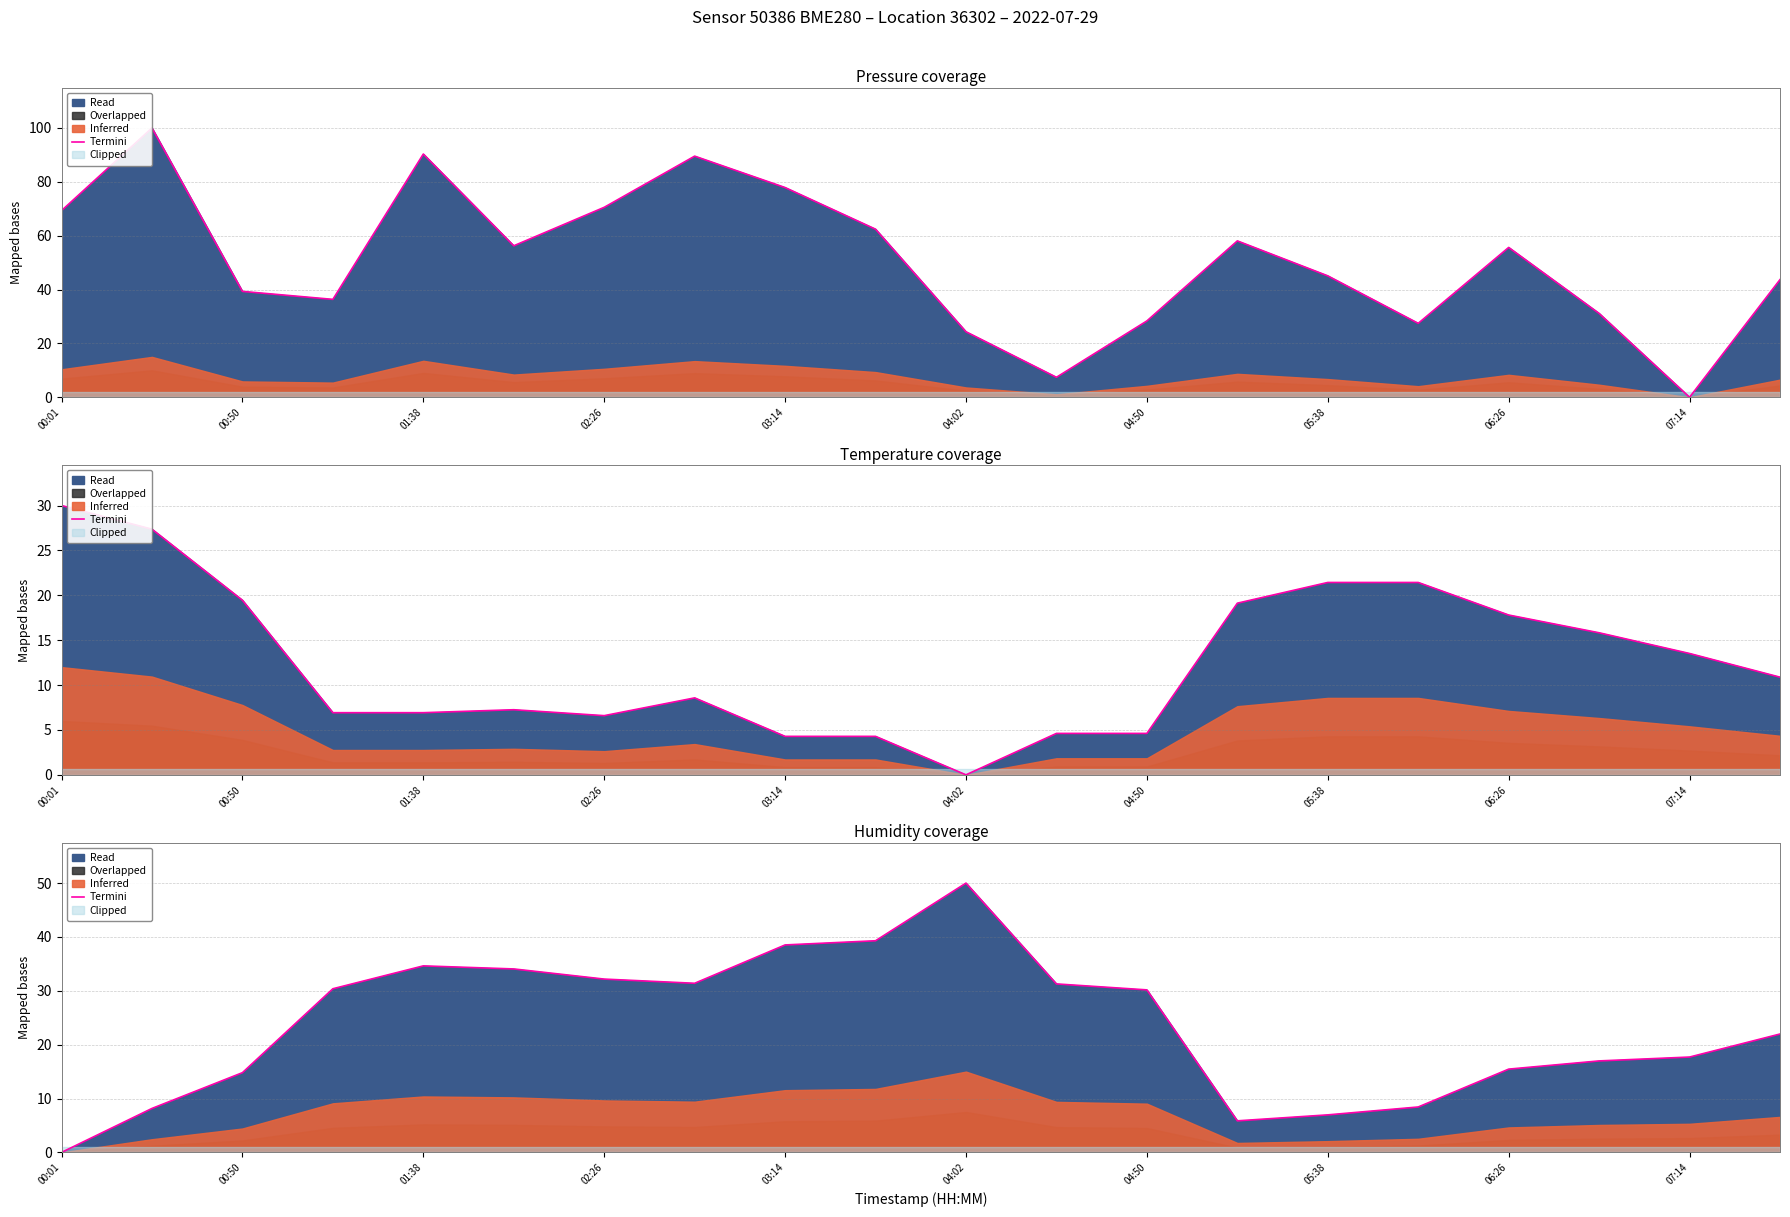

How many lines are shown in the chart?

1